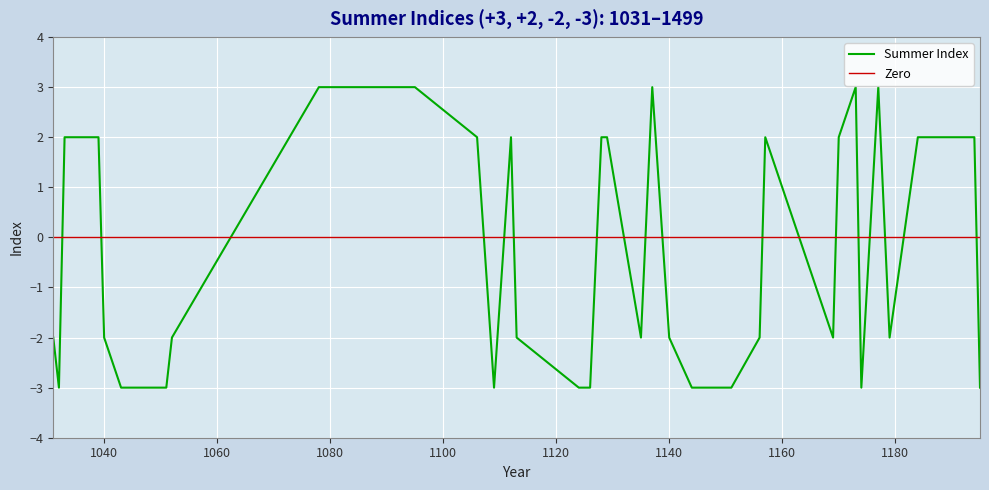

Rank the categories by value from lowest to highest.

1032, 1043, 1051, 1109, 1124, 1126, 1144, 1151, 1174, 1195, 1031, 1040, 1052, 1113, 1135, 1140, 1156, 1169, 1179, 1033, 1039, 1106, 1112, 1128, 1129, 1157, 1170, 1184, 1185, 1188, 1190, 1194, 1078, 1083, 1095, 1137, 1173, 1177